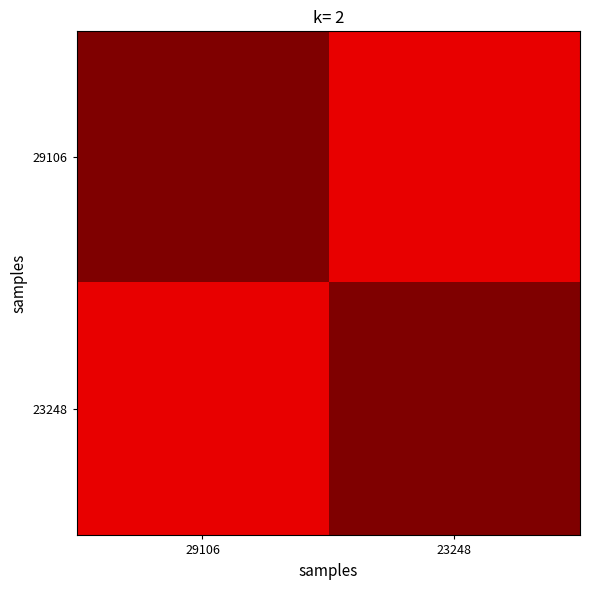

Which label corresponds to the smallest value in the chart?

23248